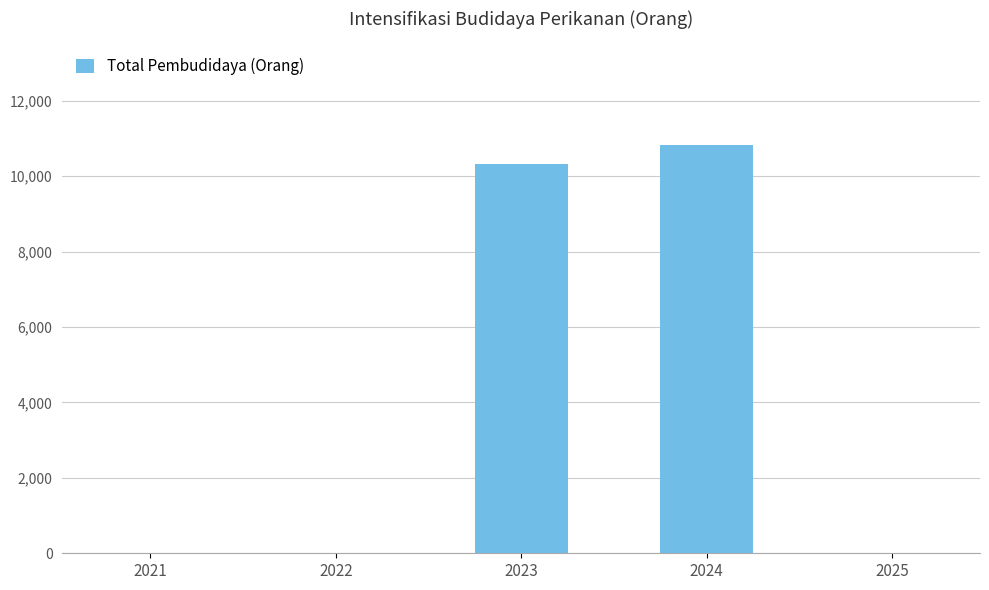

What is the sum of the values at 2025 and 2023?

10319